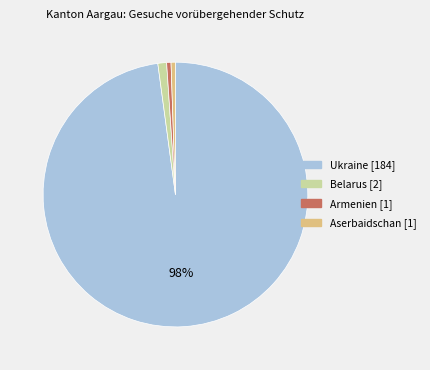

To the nearest percent, what is the average slice percentage?

25%